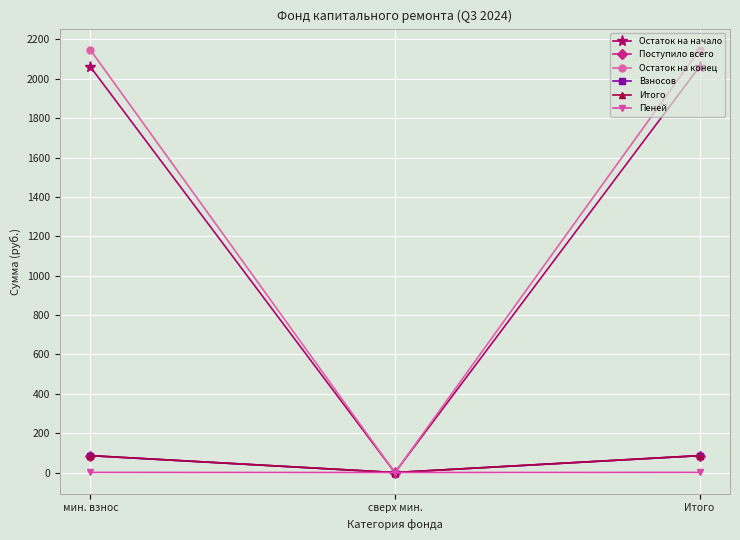

Is this an area chart (filled region under the line)?

No